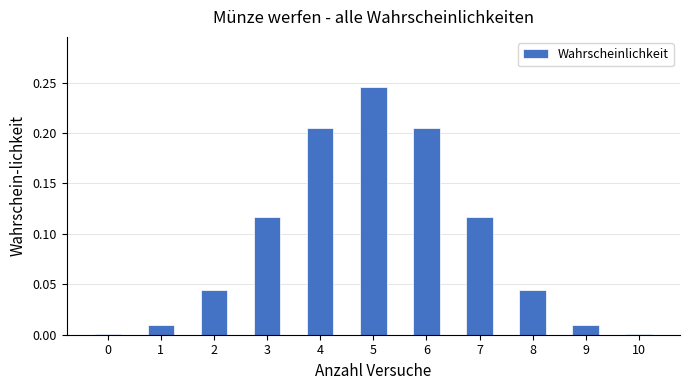

The chart shows a value of 0.0 at 9. True or false?

True